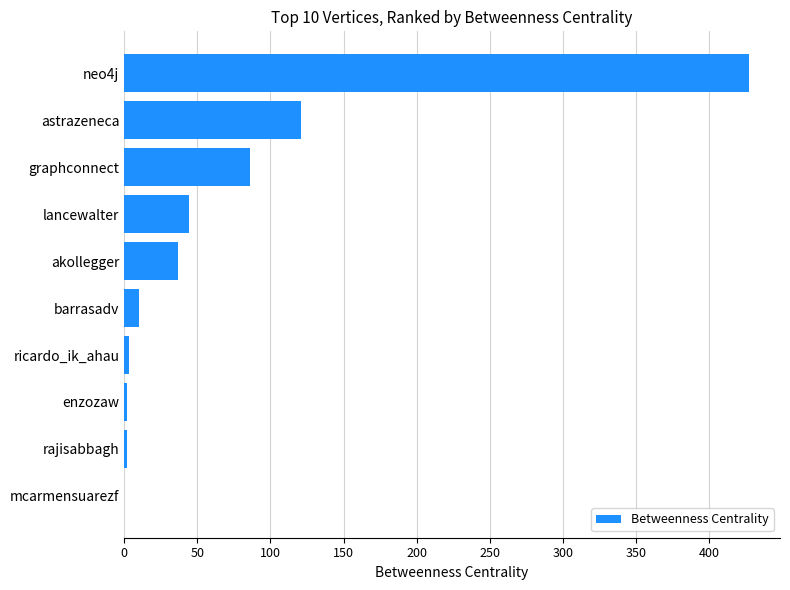

Where is the data nearest to the value 213?

astrazeneca